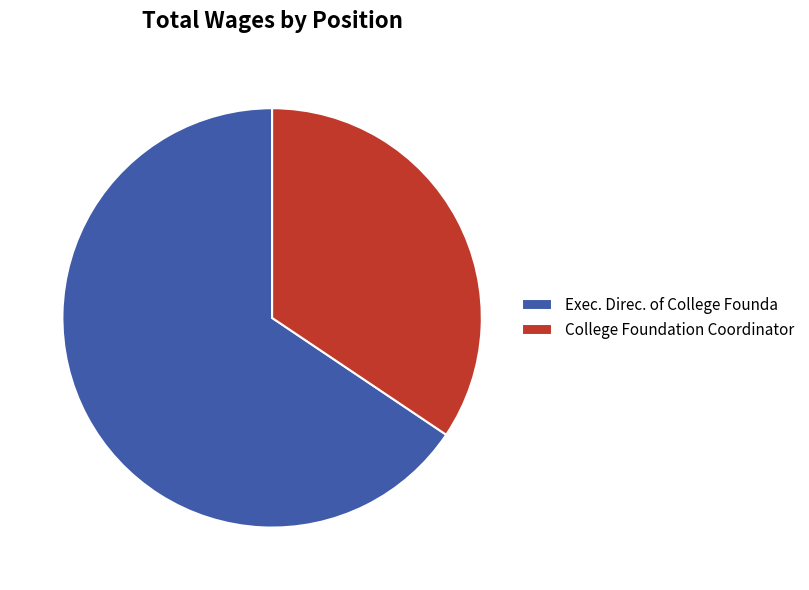

Do Exec. Direc. of College Founda and College Foundation Coordinator together represent more than half of the pie?

Yes